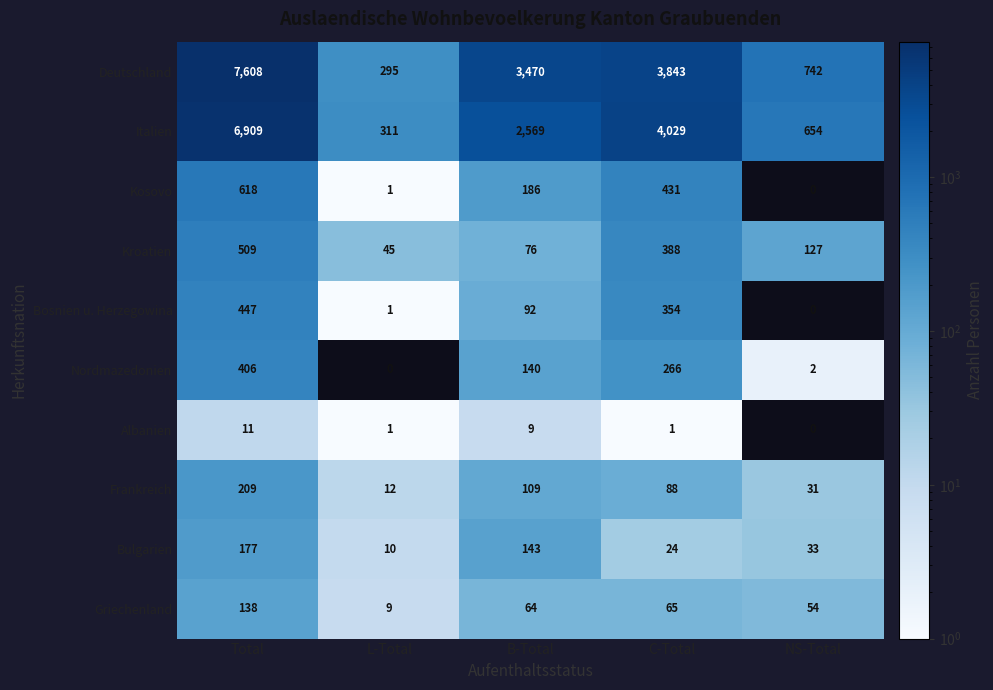

What value does the Deutschland series have at Total, to the nearest 10?

7610